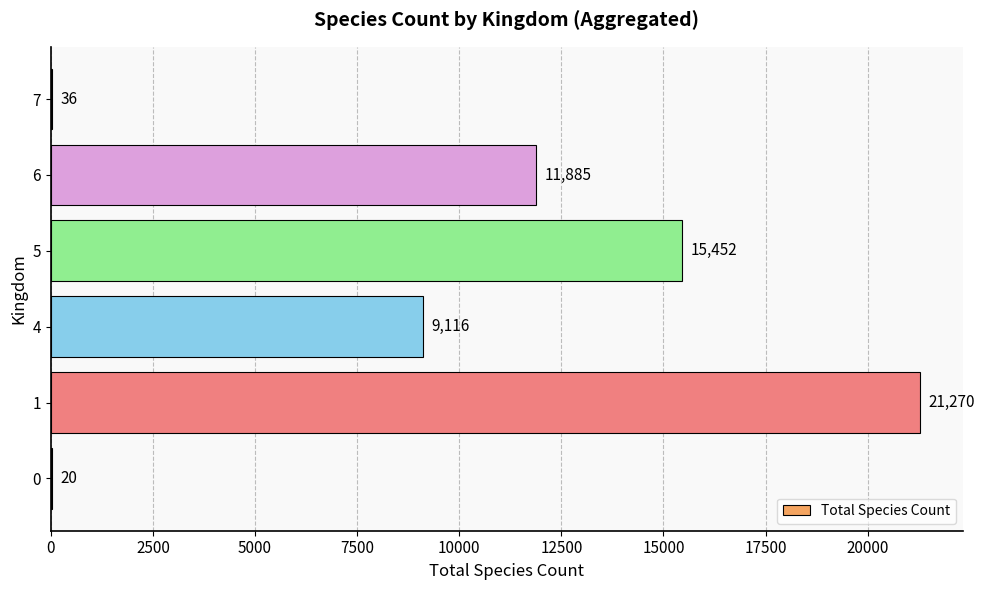

True or false: the data shows 2315 at 4.

False